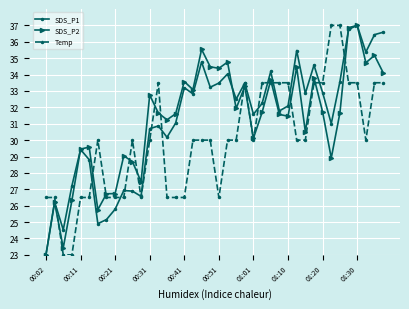

How many interior local valleys does the SDS_P1 series have?

12